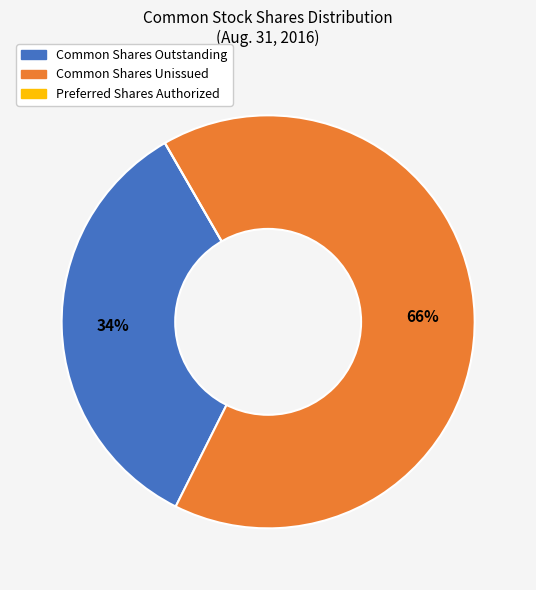

What is the largest slice in the pie chart?

Common Shares Unissued